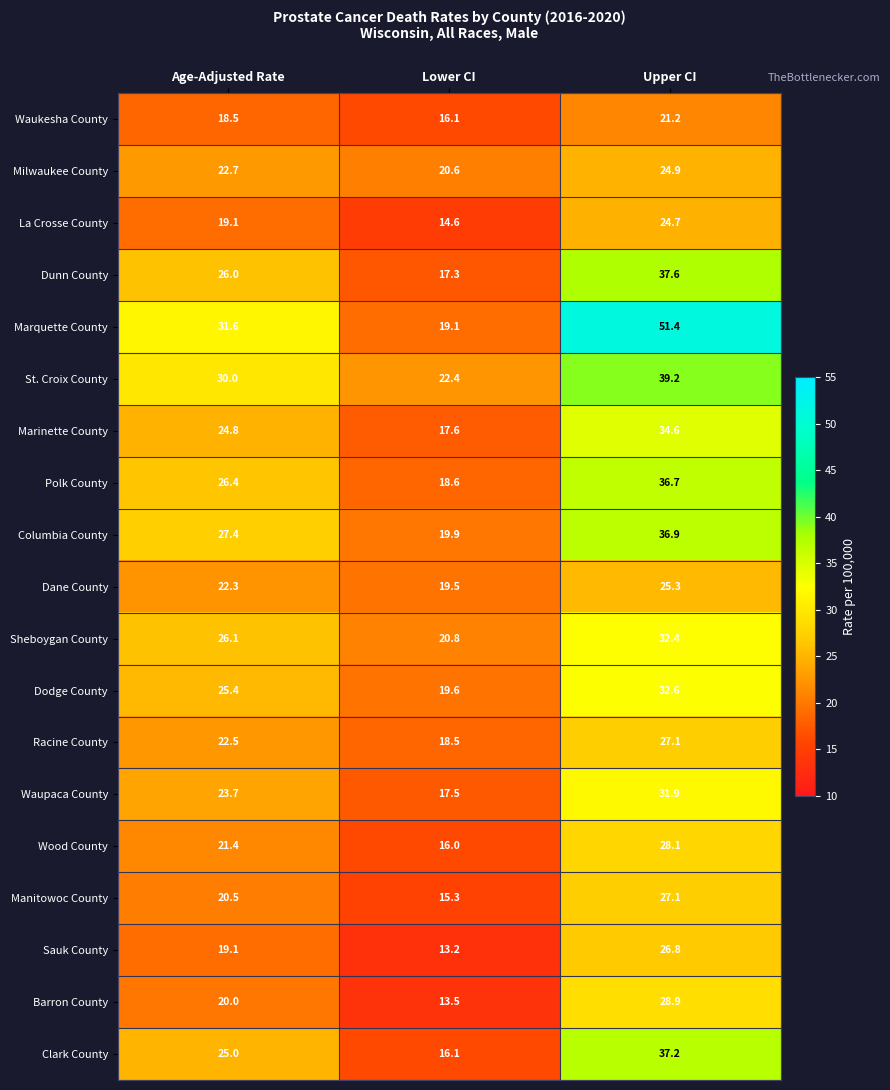

Rank the categories by Sheboygan County value from lowest to highest.

Lower CI, Age-Adjusted Rate, Upper CI